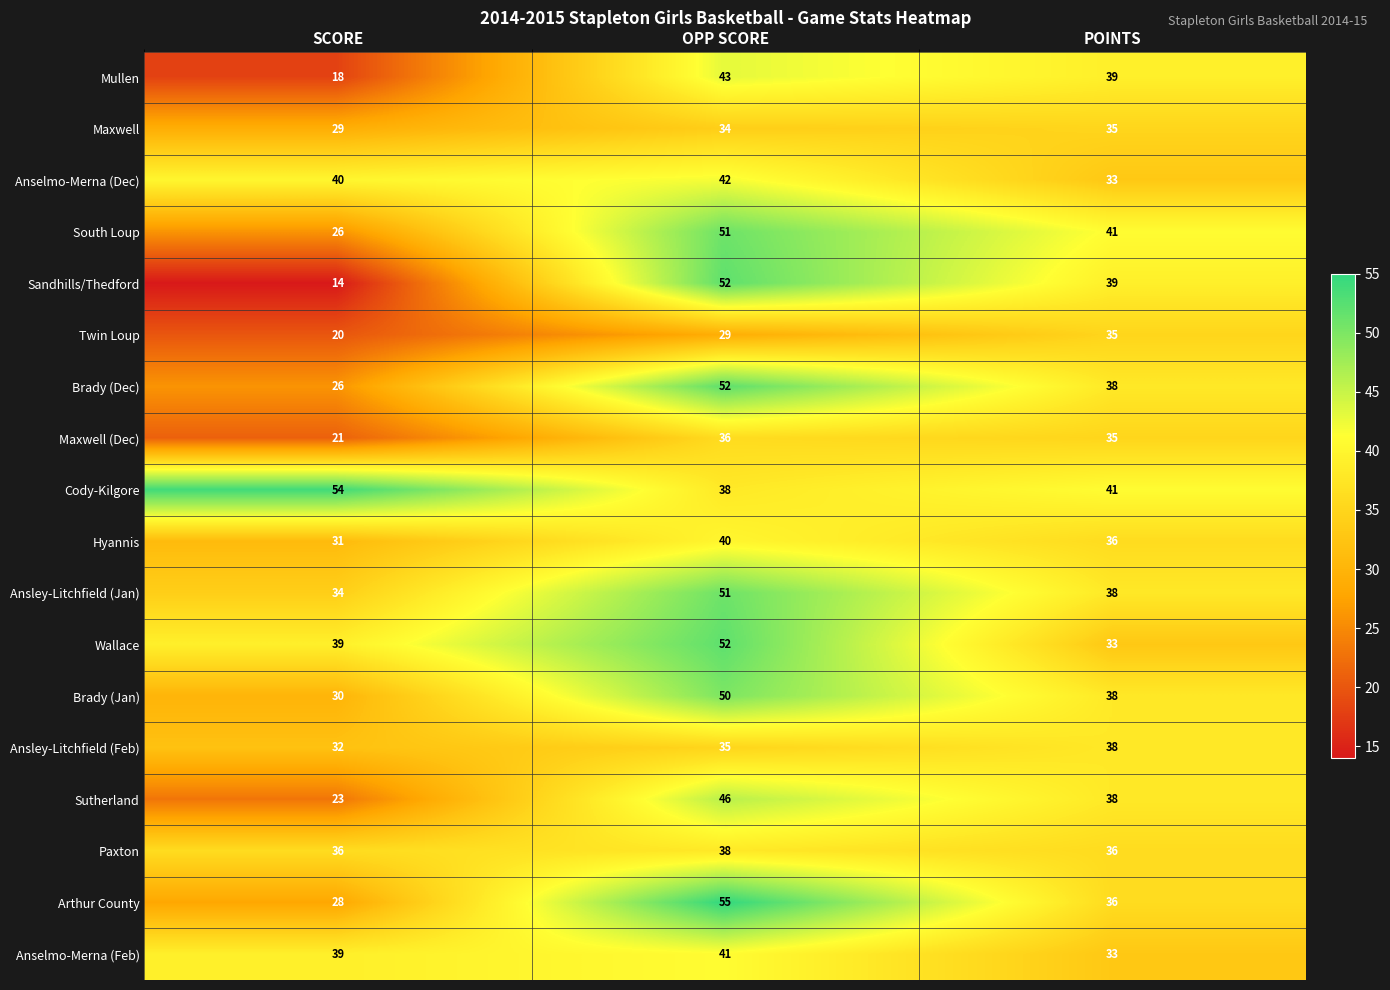

Is the value of Maxwell (Dec) at OPP SCORE greater than the value of Ansley-Litchfield (Feb) at OPP SCORE?

Yes